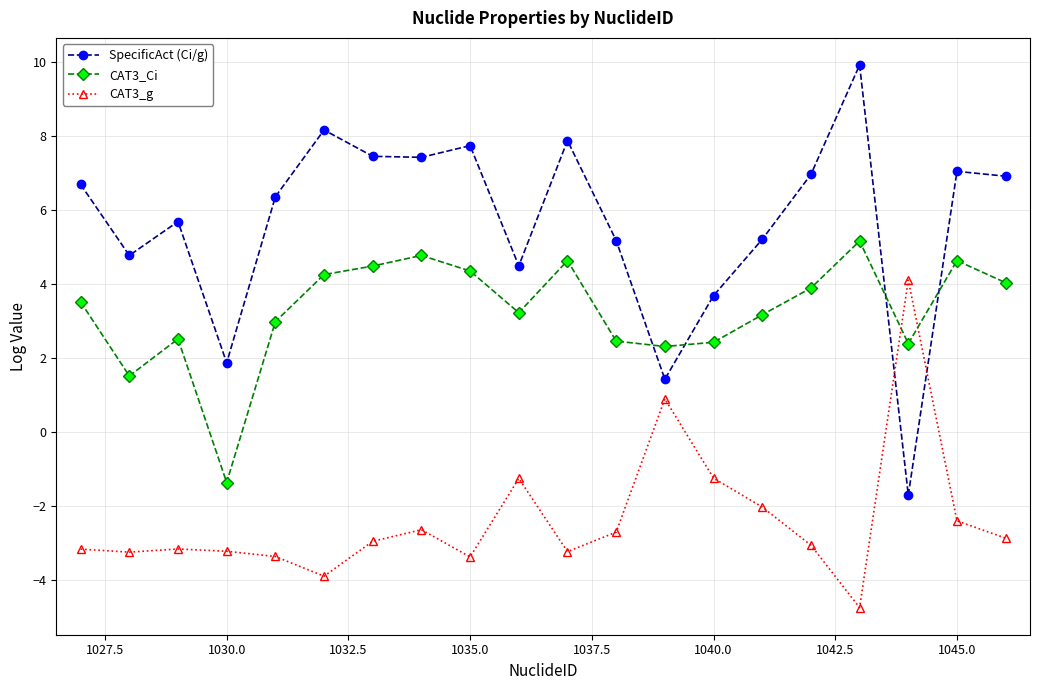

Does the chart have visible grid lines?

Yes